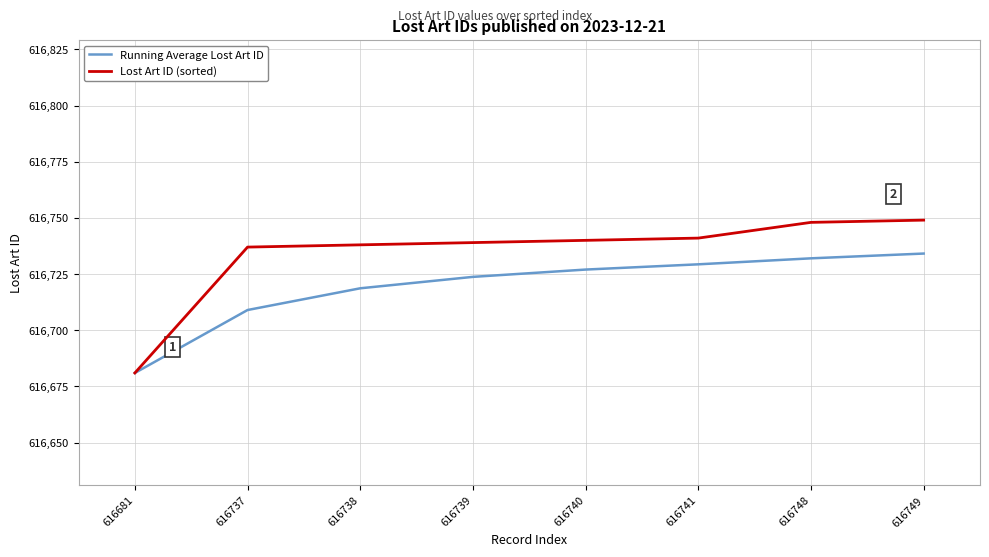

What is the difference between the highest and lowest values at 616737?

28.0